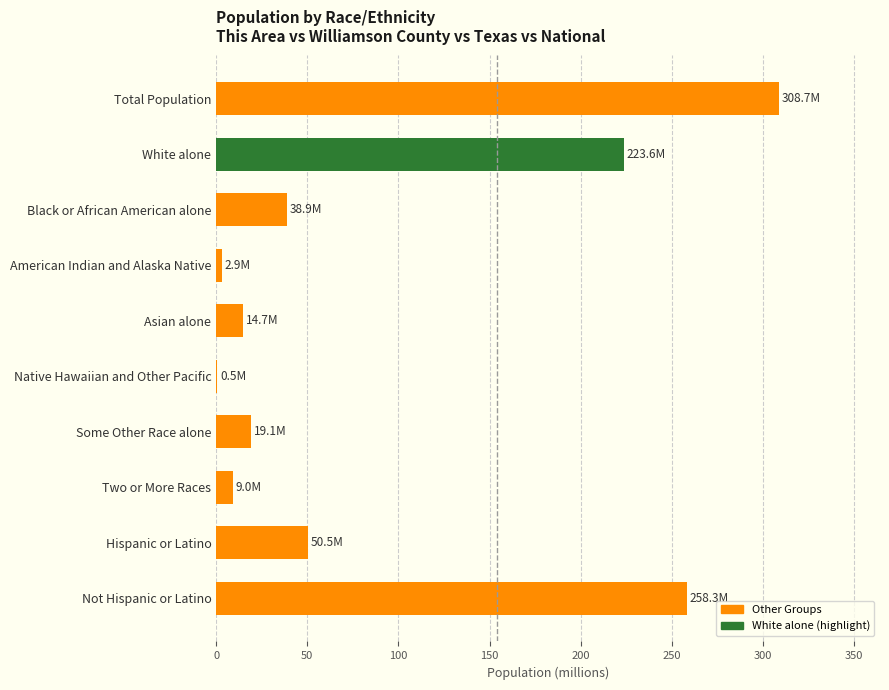

What is the sum of all values?

926.2